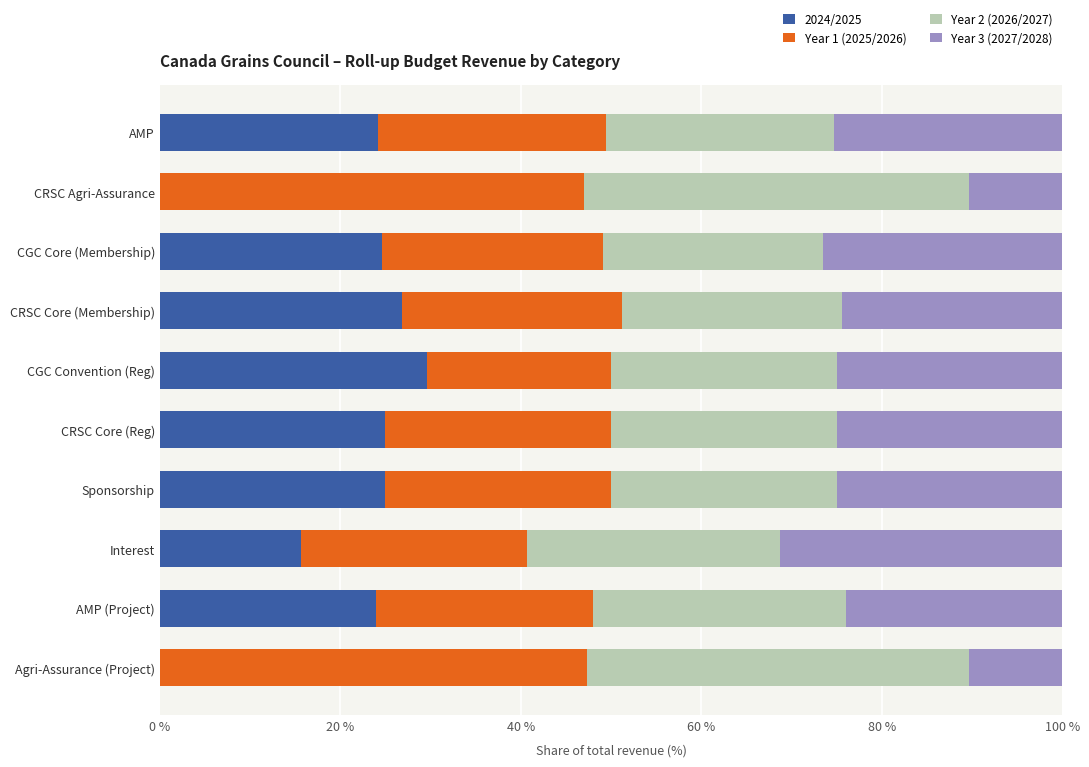

What is the maximum value for 2024/2025?

29.5